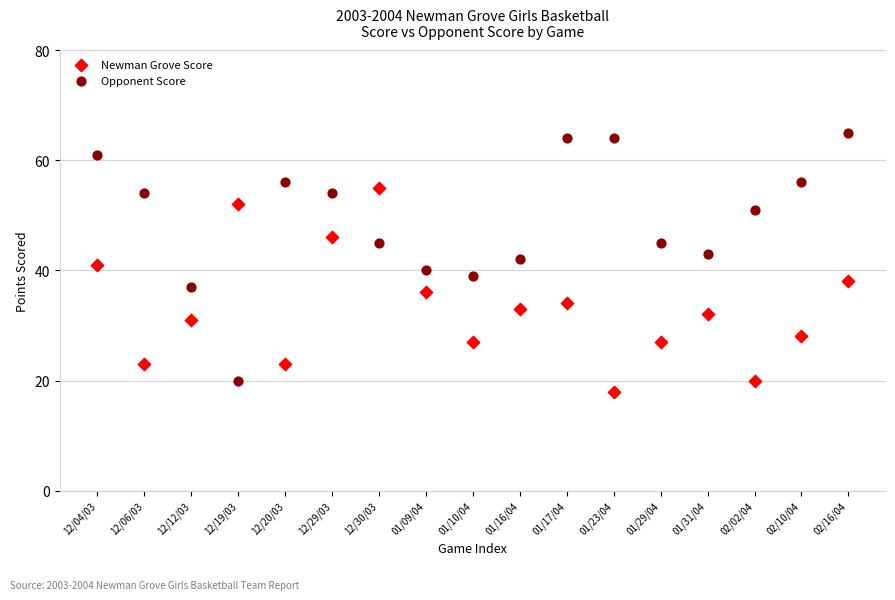

Which series contains the highest Y value?

Opponent Score